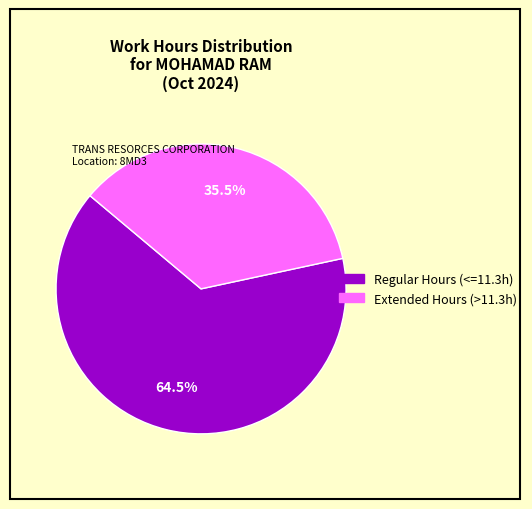

Is there a majority slice in this chart?

Yes